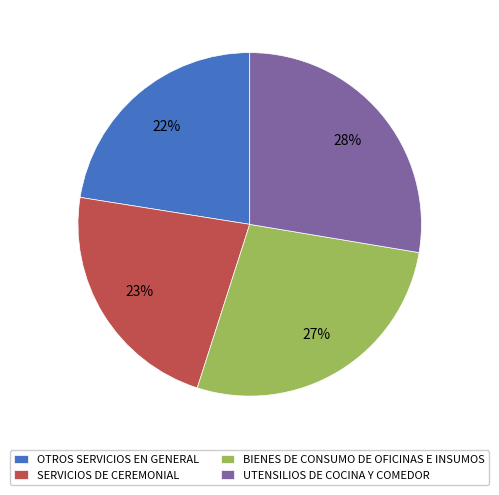

True or false: OTROS SERVICIOS EN GENERAL accounts for 22% of the total.

True